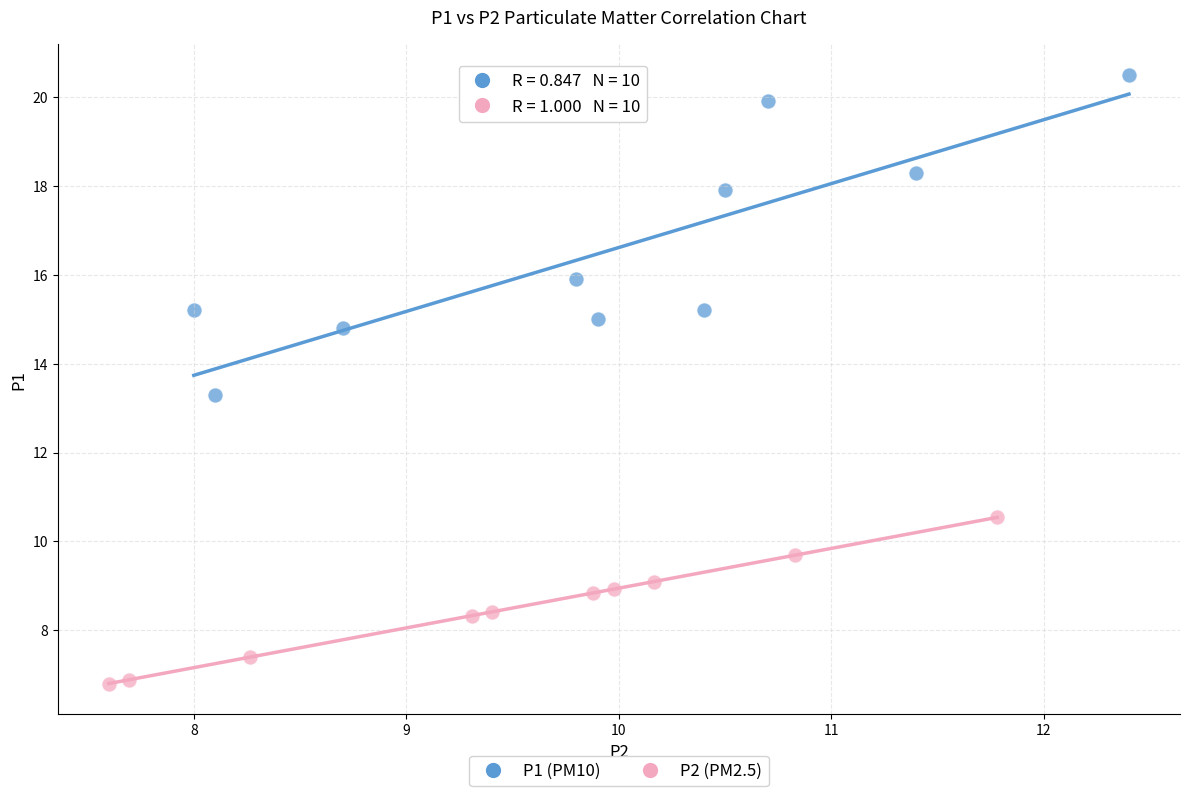

What are all the series names shown in the legend?

P1 (PM10), P2 (PM2.5)